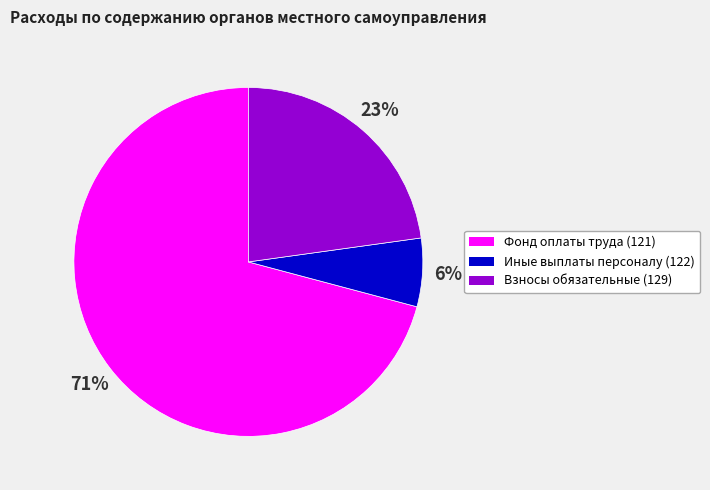

To the nearest percent, what is the difference between the largest and smallest slice percentages?

65%